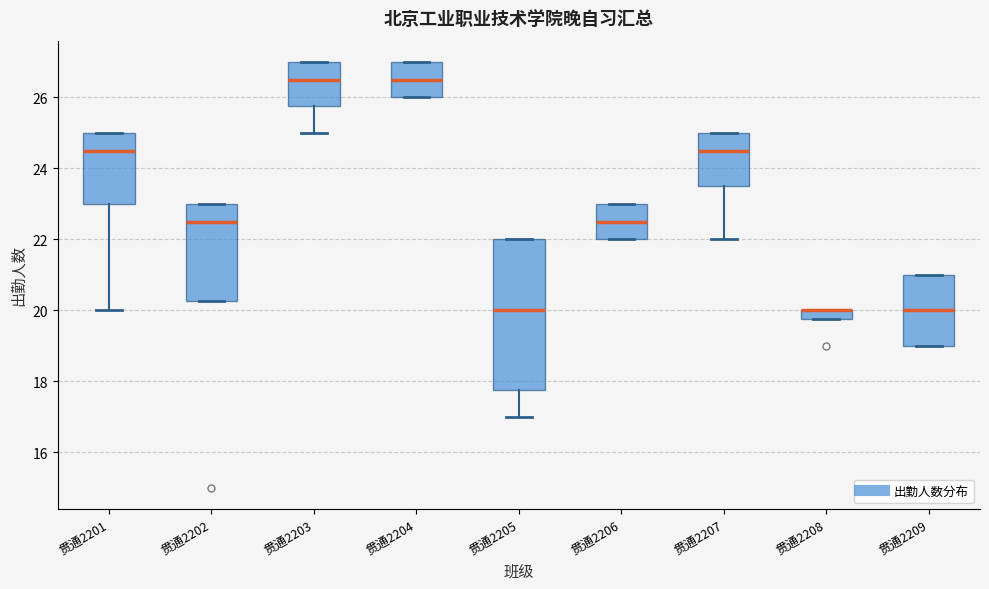

Comparing the boxes themselves (not the whiskers), which one is the tallest?

贯通2205